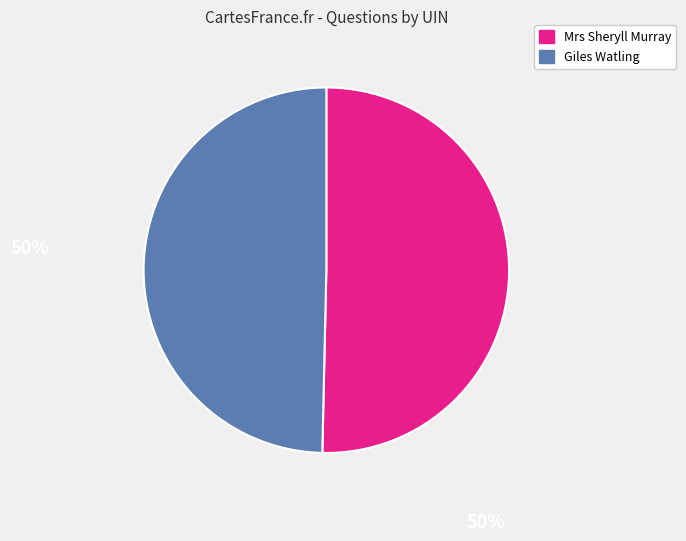

What is the largest slice in the pie chart?

Mrs Sheryll Murray